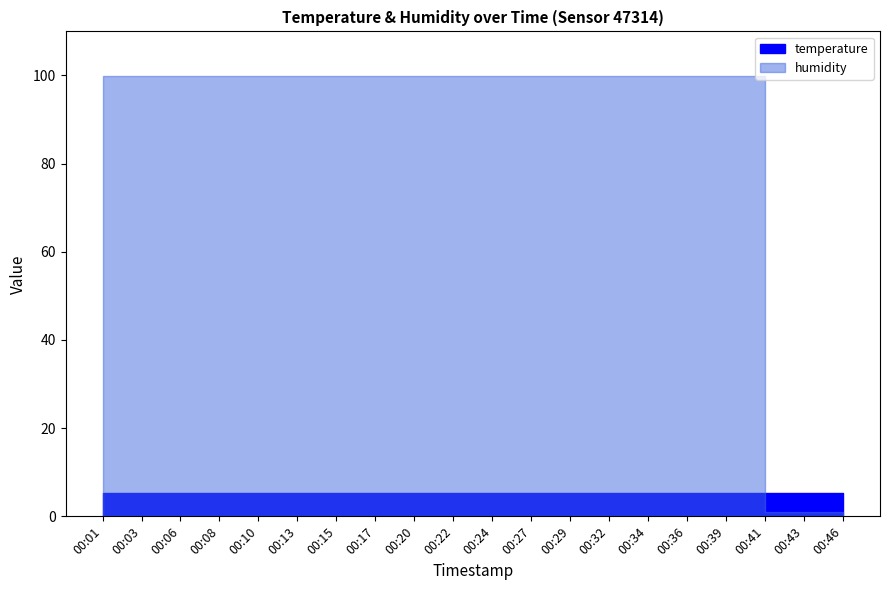

List the series in order of their overall mean, lowest first.

temperature, humidity